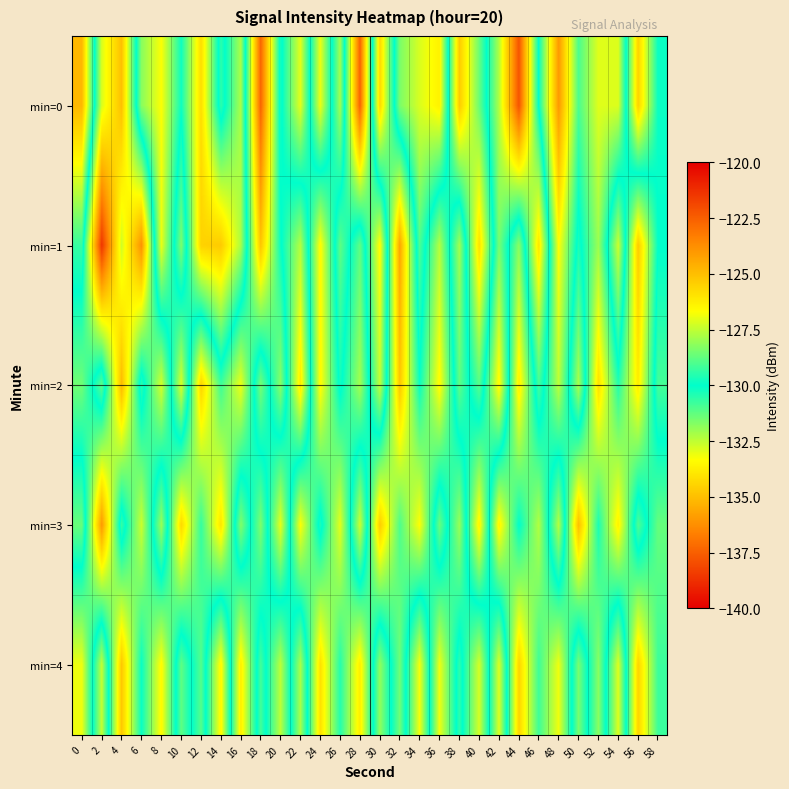

Reading right to left, extract all data points from this chart.

min=0: 58=-129.9	56=-125.5	54=-132.9	52=-132.9	50=-131.0	48=-136.0	46=-130.1	44=-122.2	42=-127.7	40=-131.4	38=-134.7	36=-126.3	34=-127.2	32=-128.4	30=-134.3	28=-122.6	26=-132.1	24=-126.9	22=-133.0	20=-129.8	18=-137.4	16=-127.8	14=-130.6	12=-125.8	10=-129.8	8=-126.7	6=-128.2	4=-135.0	2=-132.8	0=-124.8
min=1: 58=-130.0	56=-134.7	54=-127.3	52=-132.0	50=-129.7	48=-133.3	46=-126.0	44=-131.8	42=-128.5	40=-134.1	38=-127.9	36=-132.3	34=-129.0	32=-135.7	30=-126.5	28=-131.2	26=-128.8	24=-133.5	22=-127.7	20=-130.1	18=-134.8	16=-127.8	14=-125.3	12=-125.5	10=-131.6	8=-126.9	6=-136.2	4=-132.7	2=-138.6	0=-129.3
min=2: 58=-129.1	56=-133.8	54=-130.5	52=-134.1	50=-127.8	48=-132.5	46=-129.1	44=-133.8	42=-126.5	40=-131.1	38=-128.8	36=-133.5	34=-130.1	32=-134.8	30=-127.5	28=-132.1	26=-129.8	24=-133.5	22=-126.1	20=-131.8	18=-128.5	16=-133.1	14=-130.8	12=-134.5	10=-127.1	8=-132.8	6=-129.5	4=-135.1	2=-128.8	0=-131.5
min=3: 58=-131.3	56=-129.0	54=-133.7	52=-130.3	50=-135.0	48=-127.7	46=-132.3	44=-130.0	42=-133.7	40=-126.3	38=-132.0	36=-128.7	34=-133.3	32=-131.0	30=-134.7	28=-127.3	26=-133.0	24=-129.7	22=-133.3	20=-127.0	18=-131.7	16=-128.3	14=-134.0	12=-130.7	10=-134.3	8=-128.0	6=-132.7	4=-129.3	2=-136.0	0=-128.7
min=4: 58=-130.8	56=-134.4	54=-127.1	52=-131.8	50=-128.4	48=-133.1	46=-130.8	44=-134.4	42=-127.1	40=-132.8	38=-129.4	36=-133.1	34=-126.8	32=-131.4	30=-128.1	28=-133.8	26=-130.4	24=-134.1	22=-127.8	20=-132.4	18=-129.1	16=-133.8	14=-126.4	12=-131.1	10=-128.8	8=-133.4	6=-130.1	4=-134.8	2=-127.4	0=-133.1